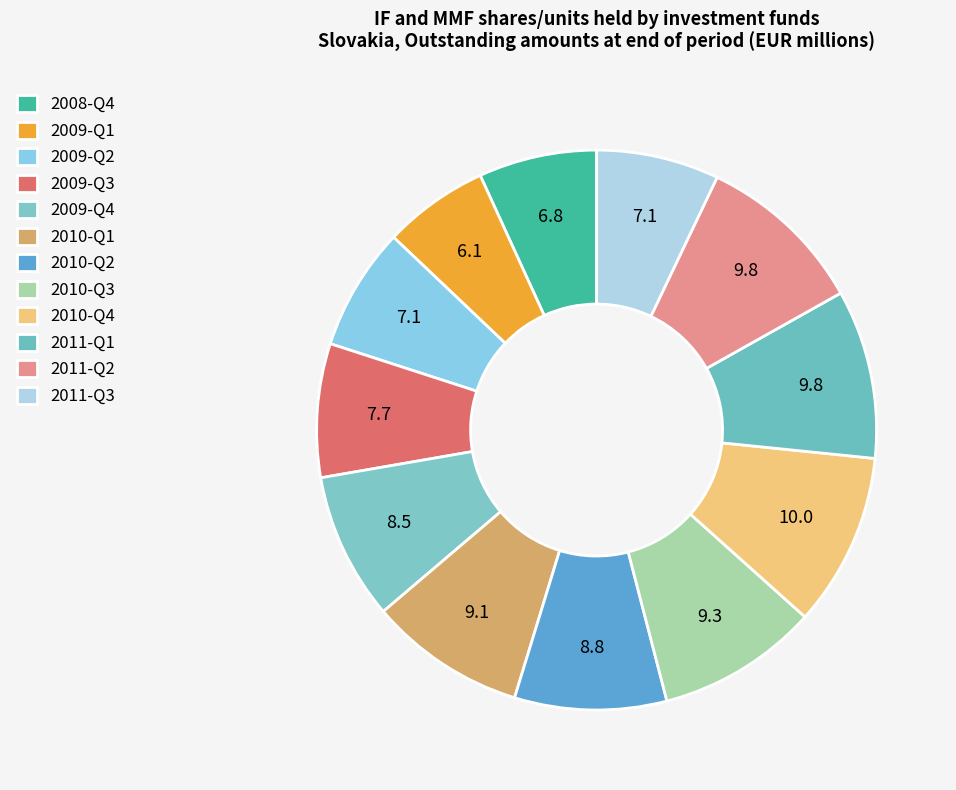

True or false: 2008-Q4 accounts for 1% of the total.

False